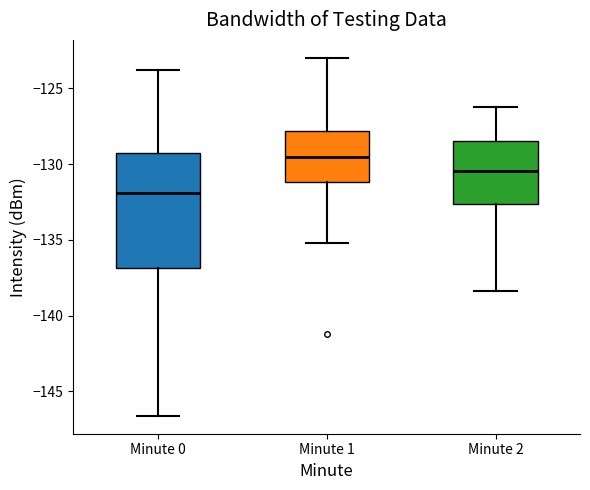

Where is the lower edge of the box for Minute 1 on the y-axis? The values are not printed on the chart, so give them approximately, as read against the axis.

-131.0